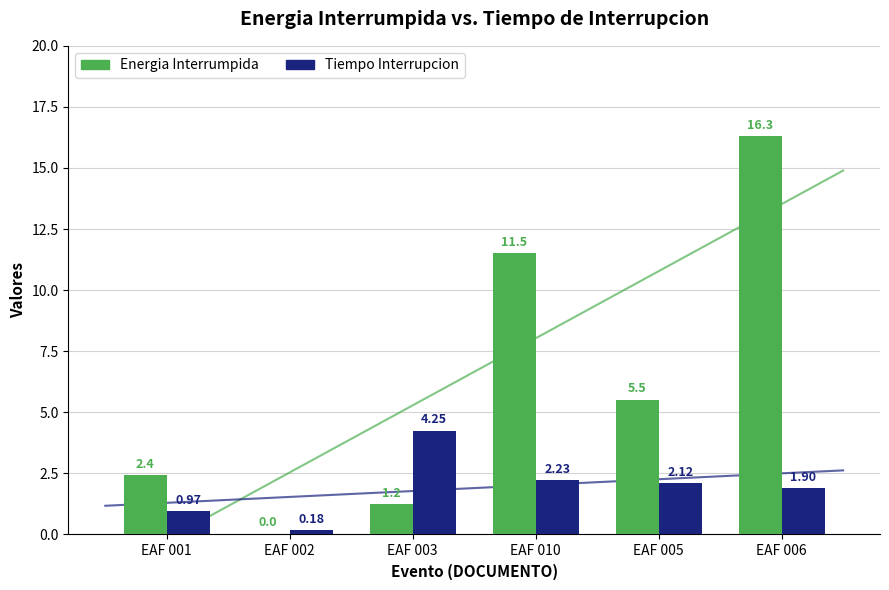

List the labels in order of Tiempo Interrupcion value, largest first.

EAF 003, EAF 010, EAF 005, EAF 006, EAF 001, EAF 002